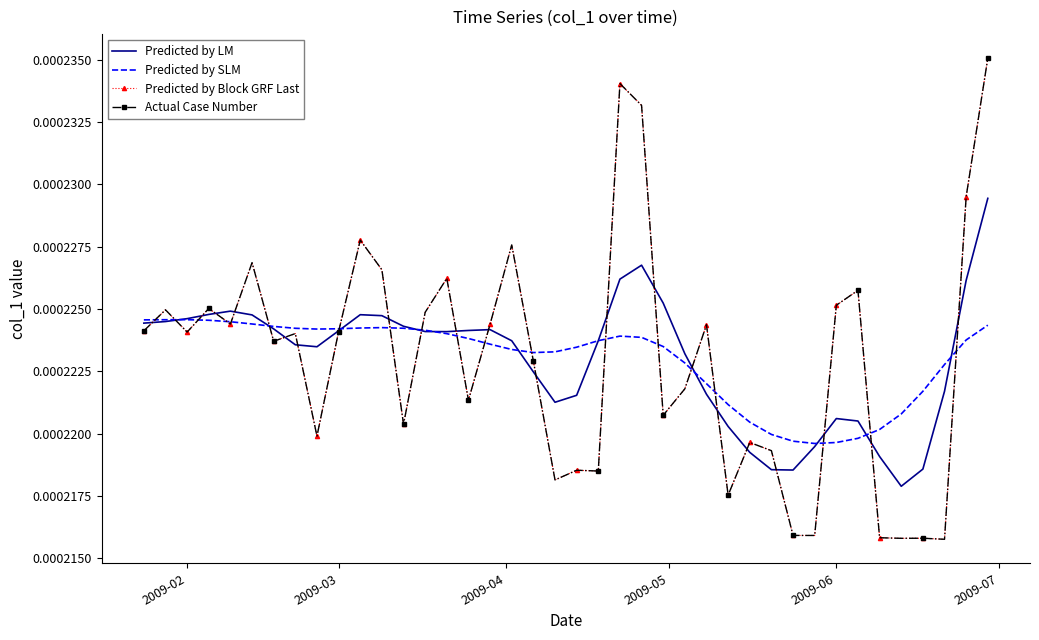

How many lines are shown in the chart?

4